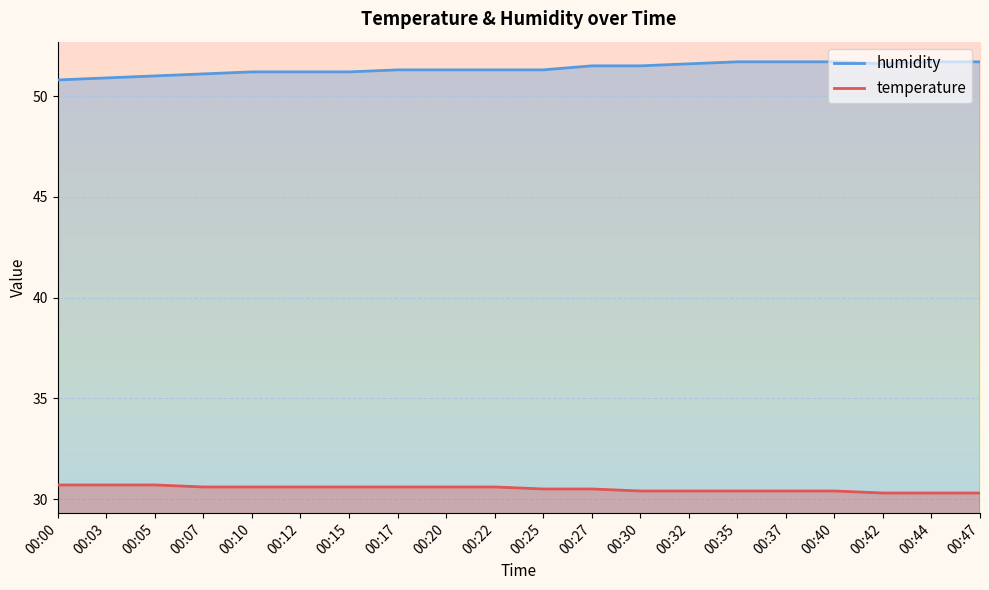

True or false: temperature and humidity intersect in this chart.

False